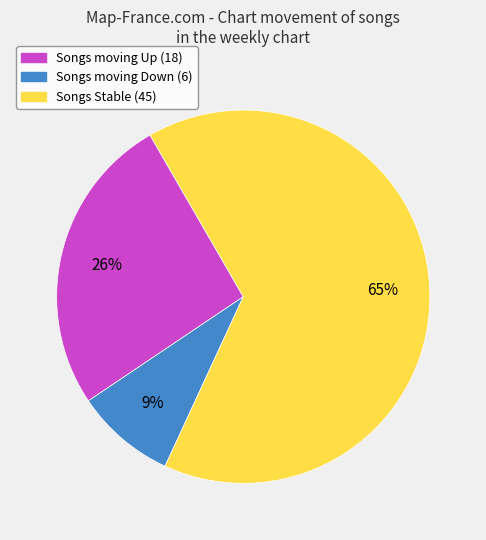

To the nearest percent, what is the average slice percentage?

33%